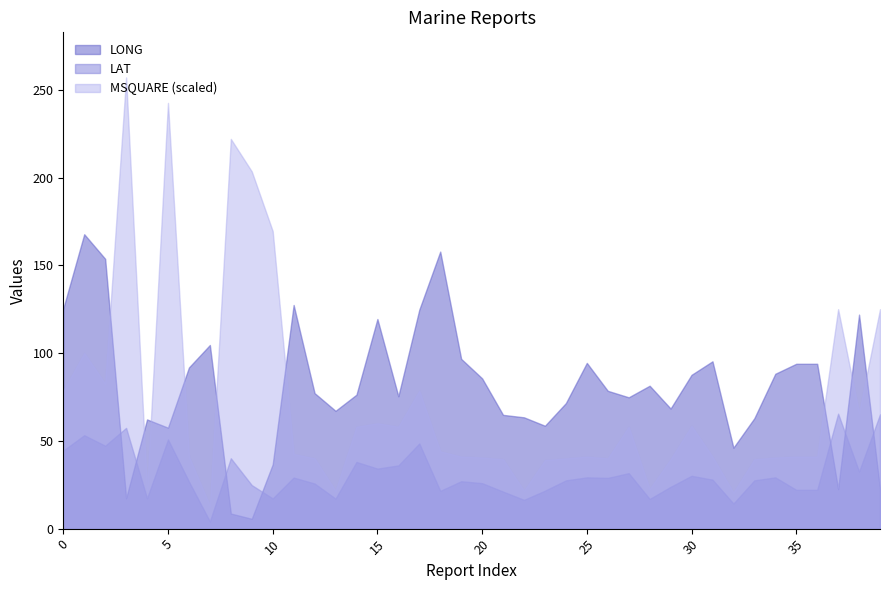

What is the lowest value of the MSQUARE series?

26.0